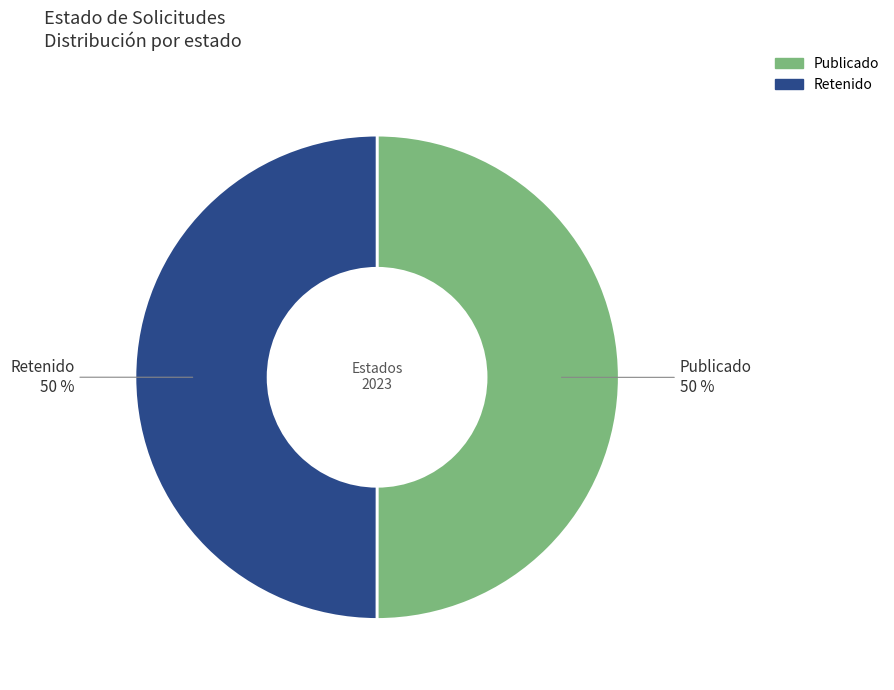

Count the number of slices in the pie.

2